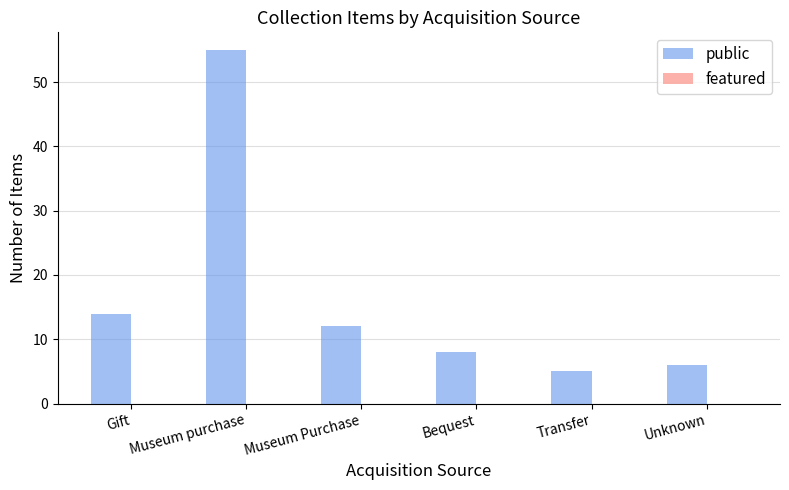

True or false: the data shows 8 at Unknown.

False